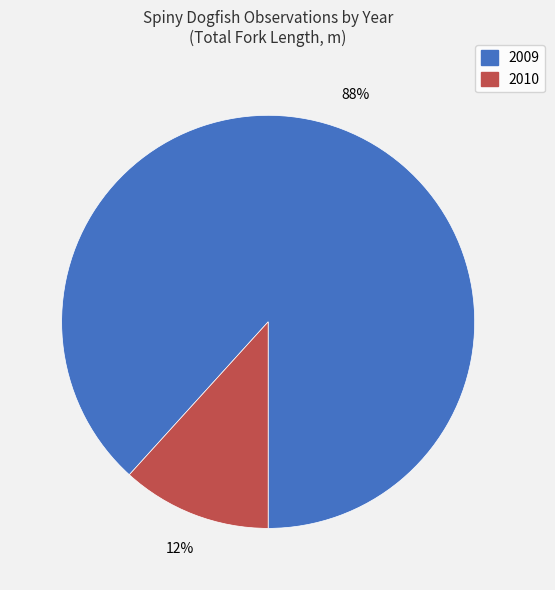

Count the number of slices in the pie.

2